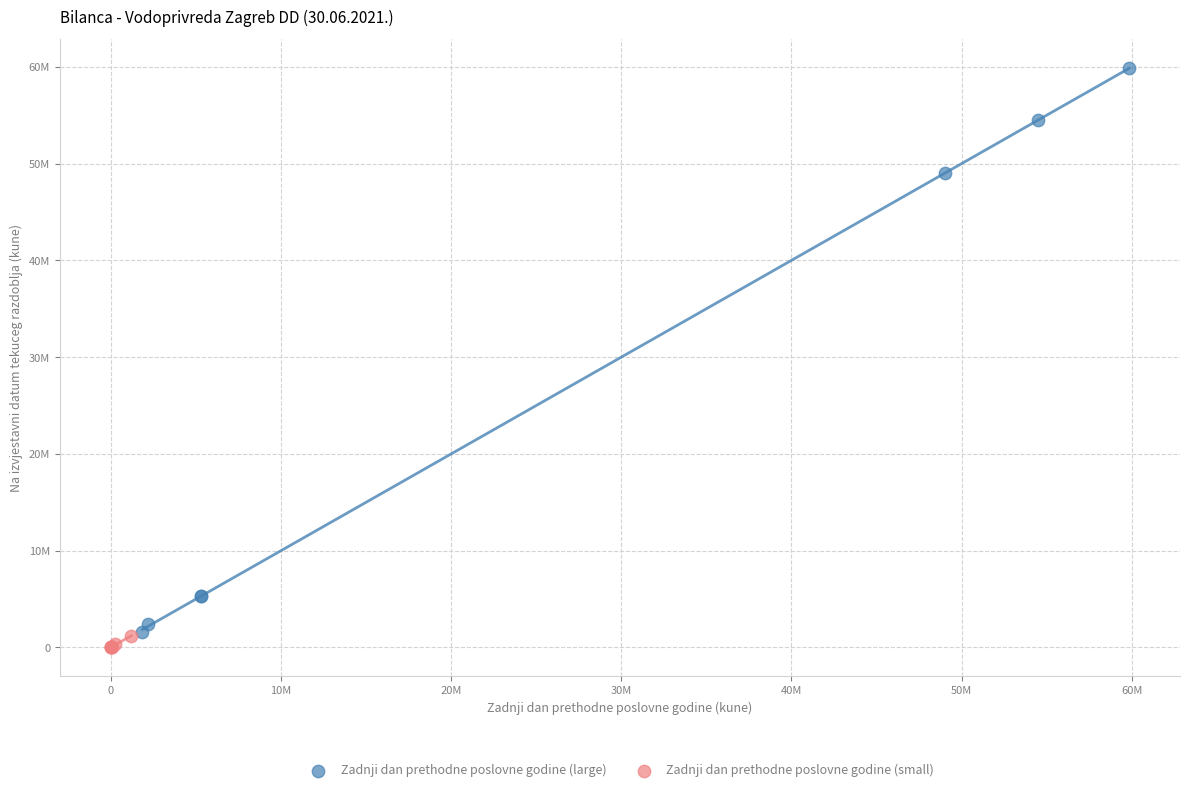

What are all the series names shown in the legend?

Zadnji dan prethodne poslovne godine (large), Zadnji dan prethodne poslovne godine (small)